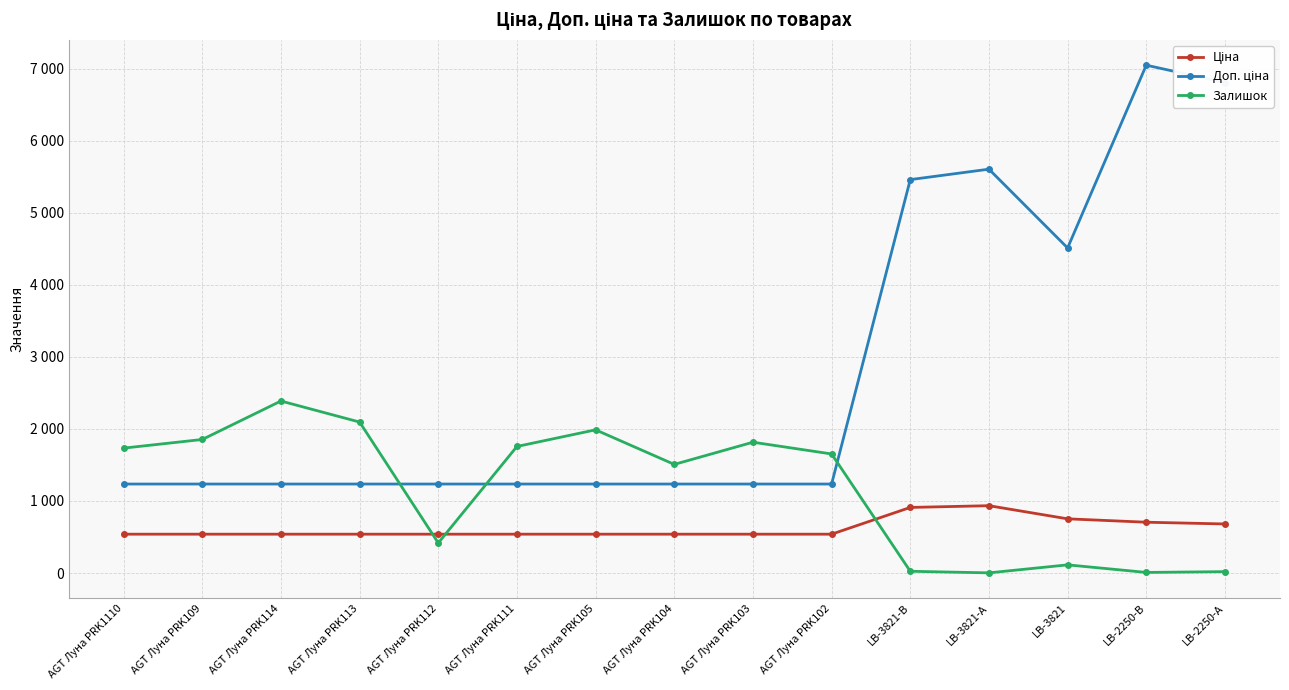

In Доп. ціна, how many points are higher than both neighbors (excluding endpoints)?

2